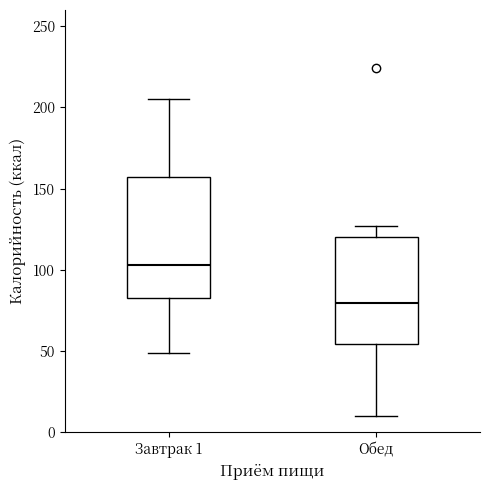

Where does the lower whisker of the box for Обед end on the y-axis? The values are not printed on the chart, so give them approximately, as read against the axis.

10